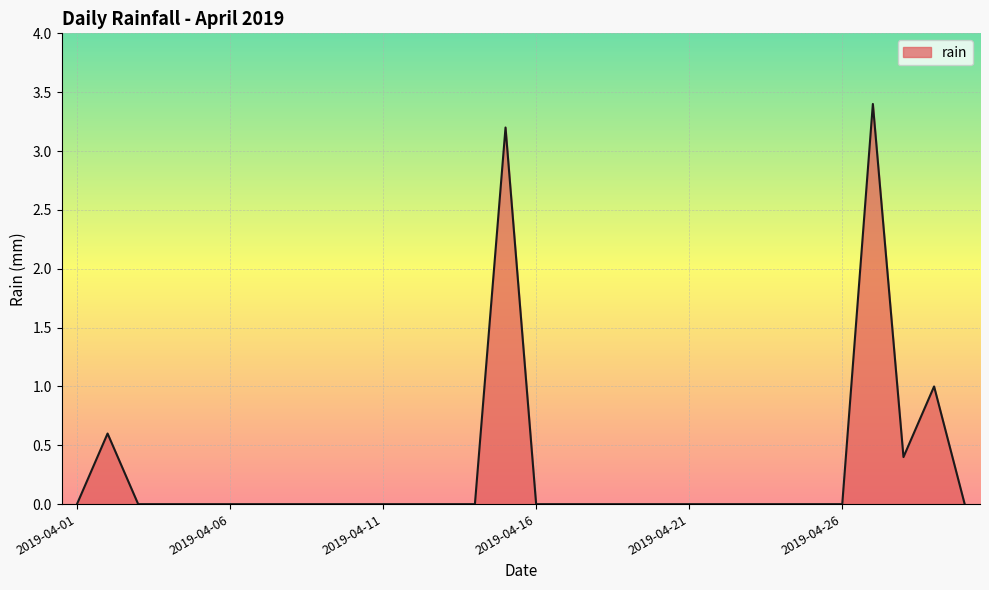

What is the greatest value displayed?

3.4